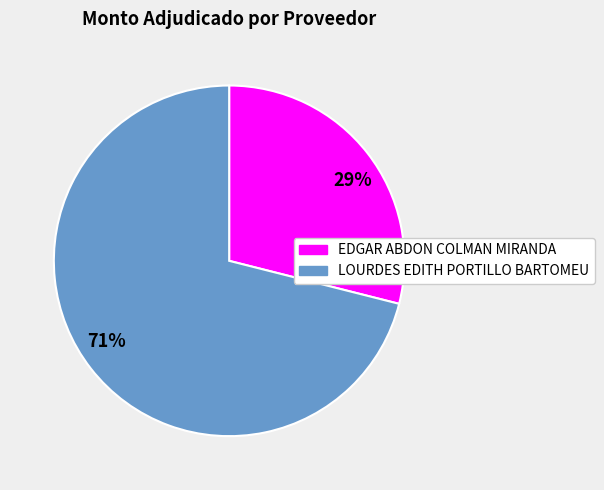

To the nearest percent, what percentage of the pie is EDGAR ABDON COLMAN MIRANDA?

29%